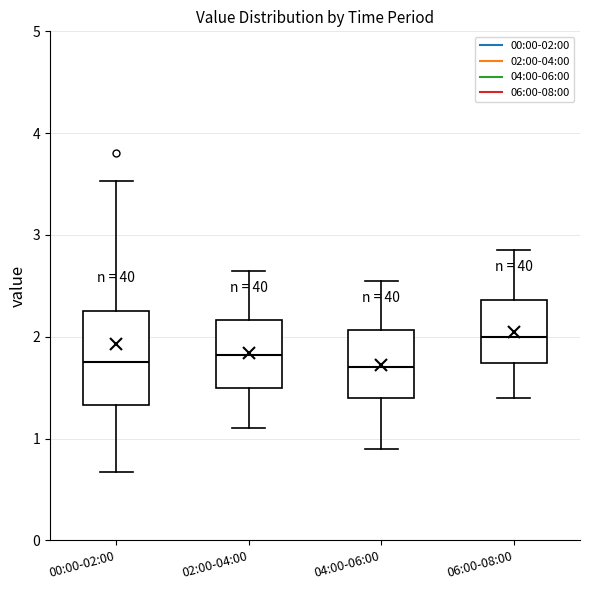

Where does the median line of the box for 02:00-04:00 sit on the y-axis? The values are not printed on the chart, so give them approximately, as read against the axis.

1.8